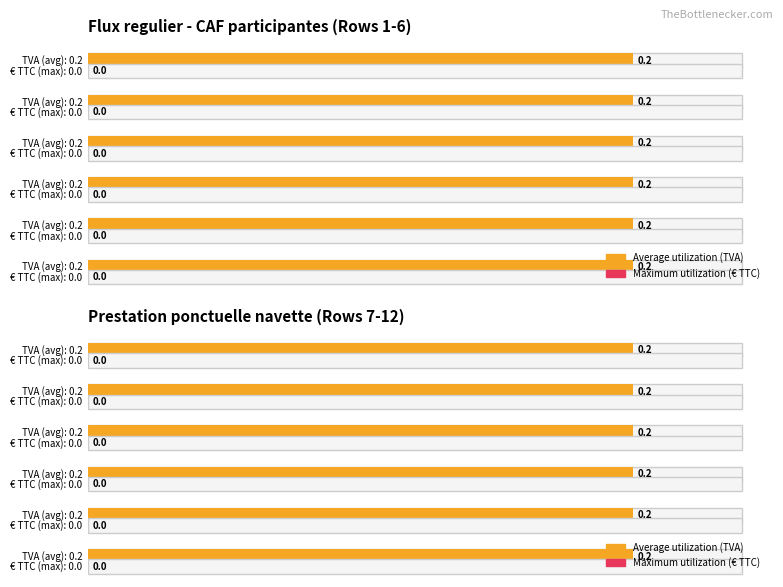

At how many categories does at least one series exceed 0?

12